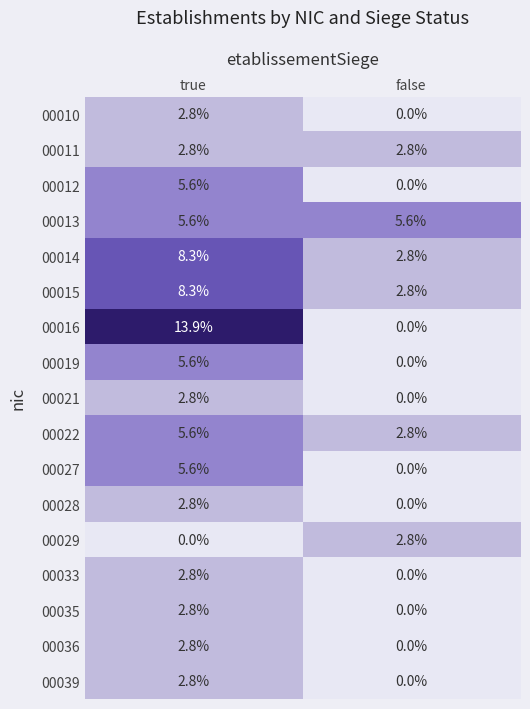

Which series has the largest total across all categories?

00016